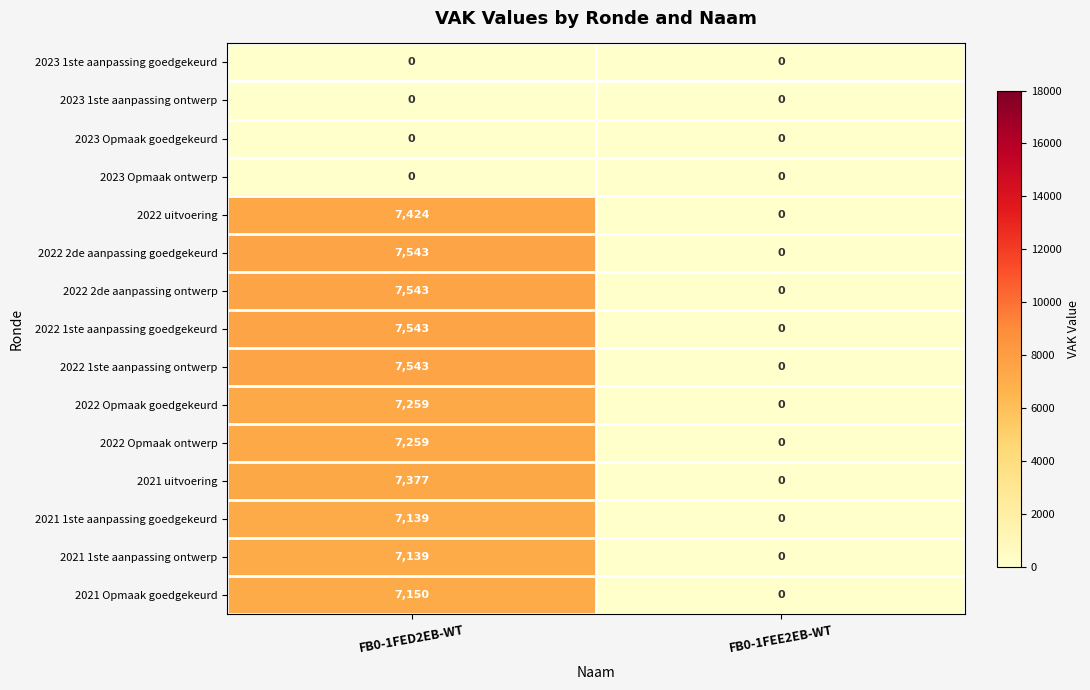

What value does the 2021 1ste aanpassing ontwerp series have at FB0-1FED2EB-WT, to the nearest 50?

7150